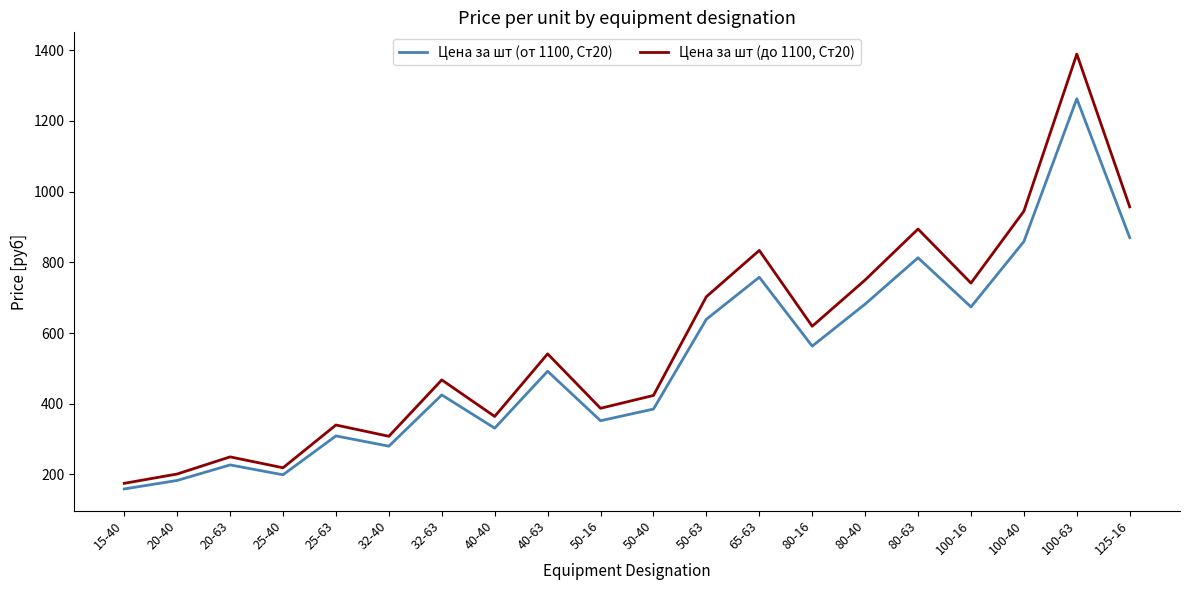

What is the sum of the Цена за шт (от 1100, Ст20) values at 40-40 and 32-63?

756.0